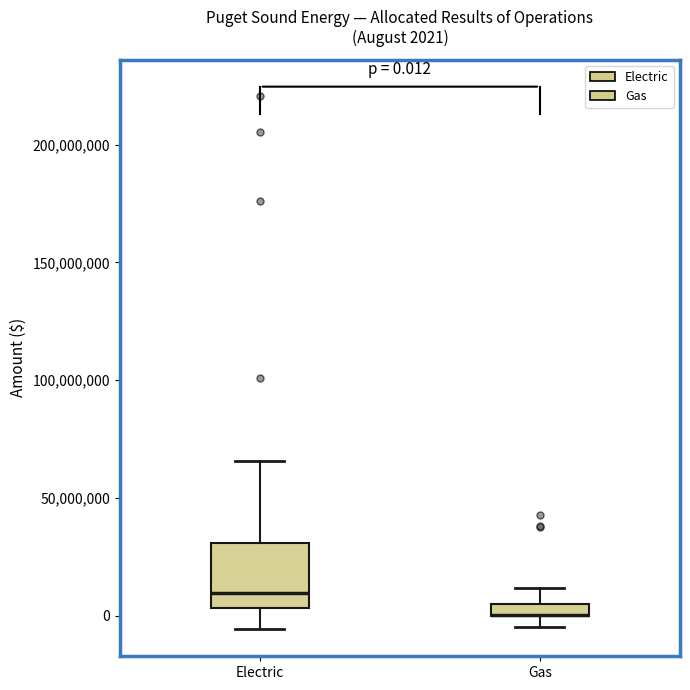

Comparing the boxes themselves (not the whiskers), which one is the tallest?

Electric